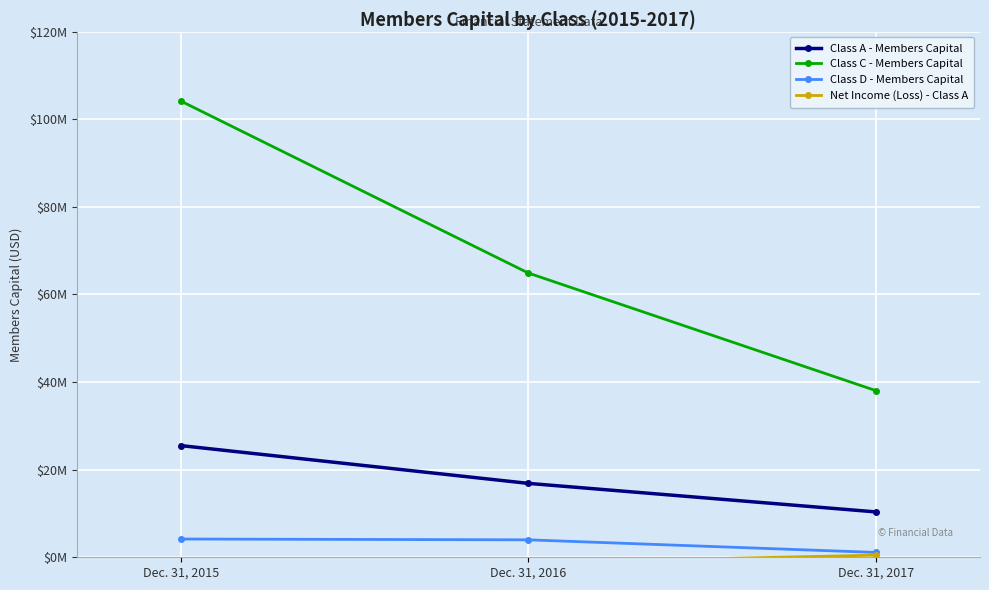

What is the value of the Net Income (Loss) - Class A point at the 2nd from the left?

-1243359